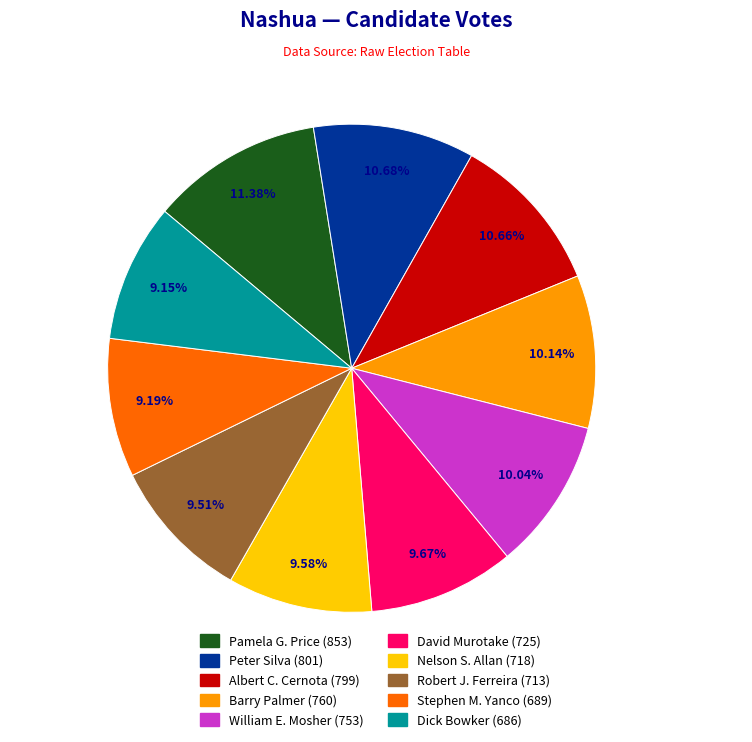

What portion of the pie excludes Pamela G. Price?

88.6%